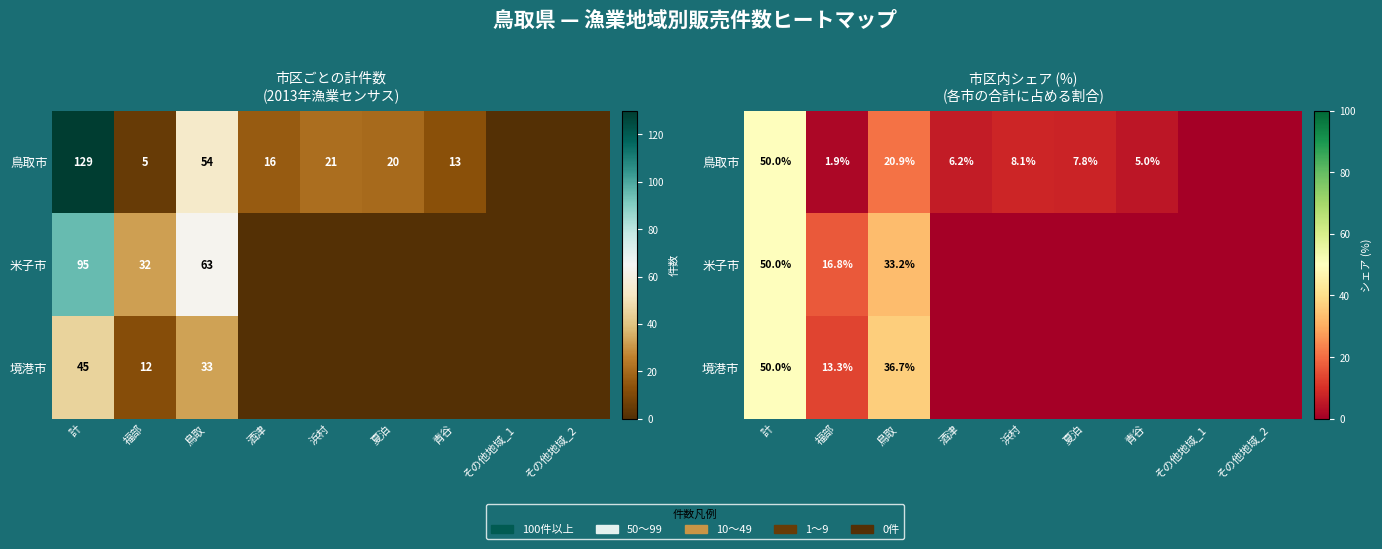

At which category does the chart reach its minimum across all series?

その他地域_1